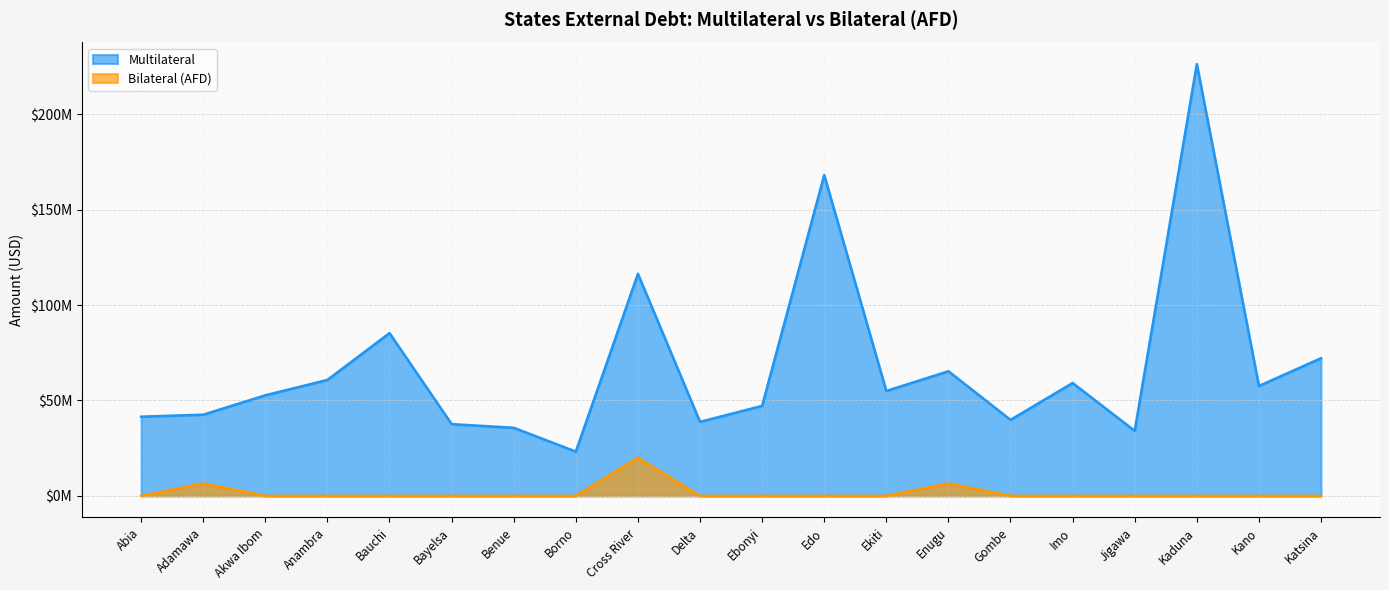

Which label corresponds to the largest value in the chart?

Kaduna